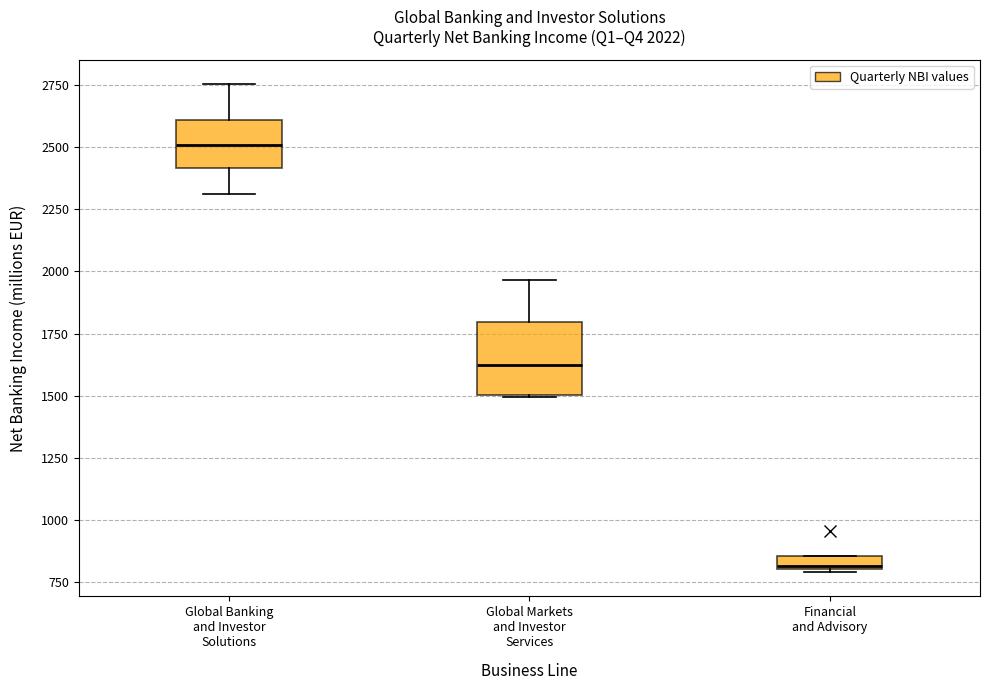

Which box is the tallest, from its lower edge to its upper edge?

Global Markets and Investor Services